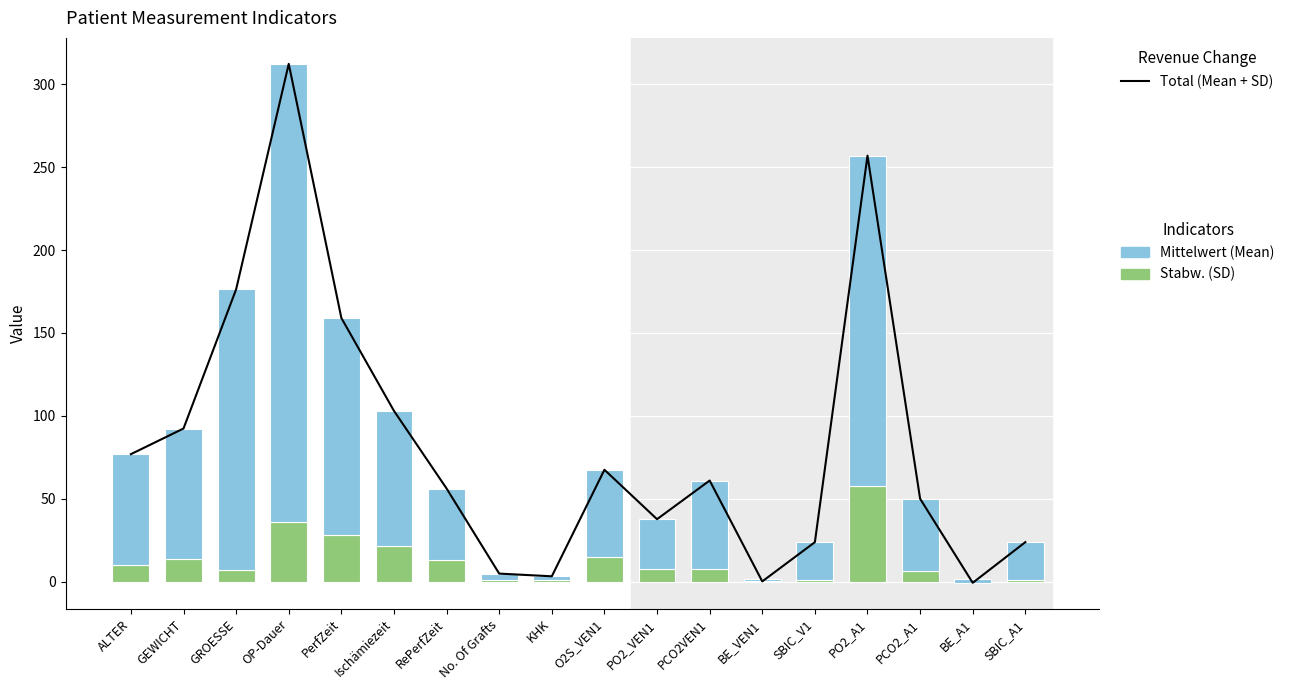

The Mittelwert (Mean) series shows -0.8 at BE_VEN1. True or false?

False